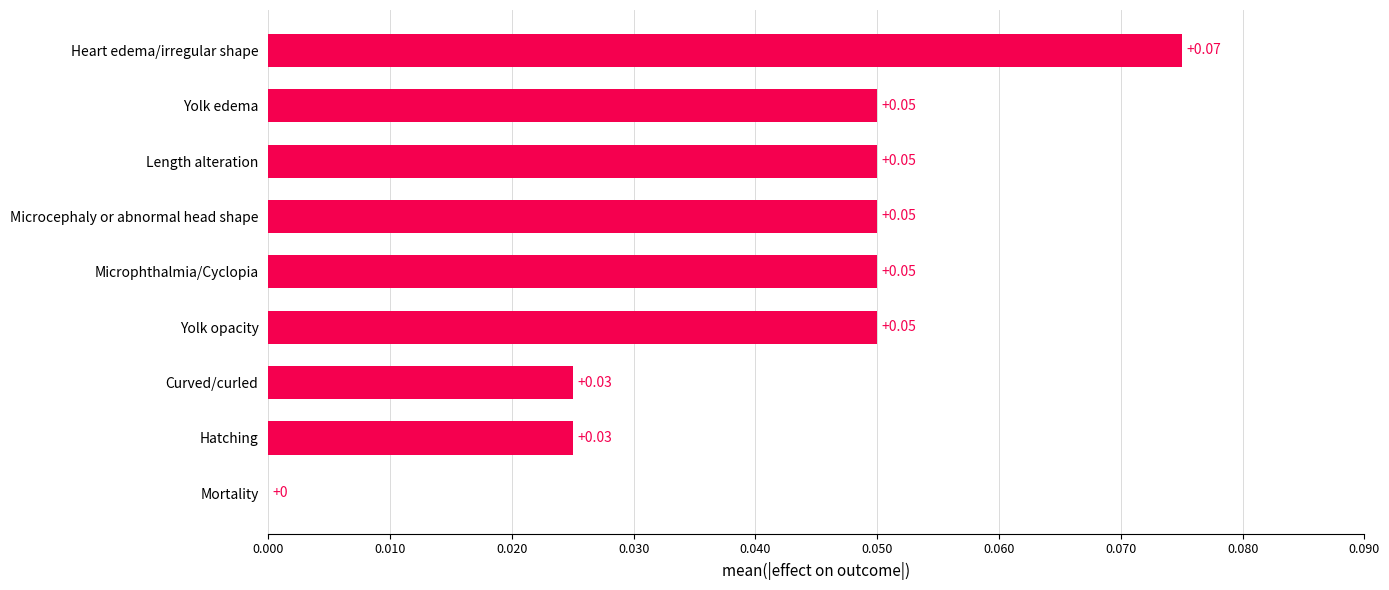

What is the sum of all values?

0.4